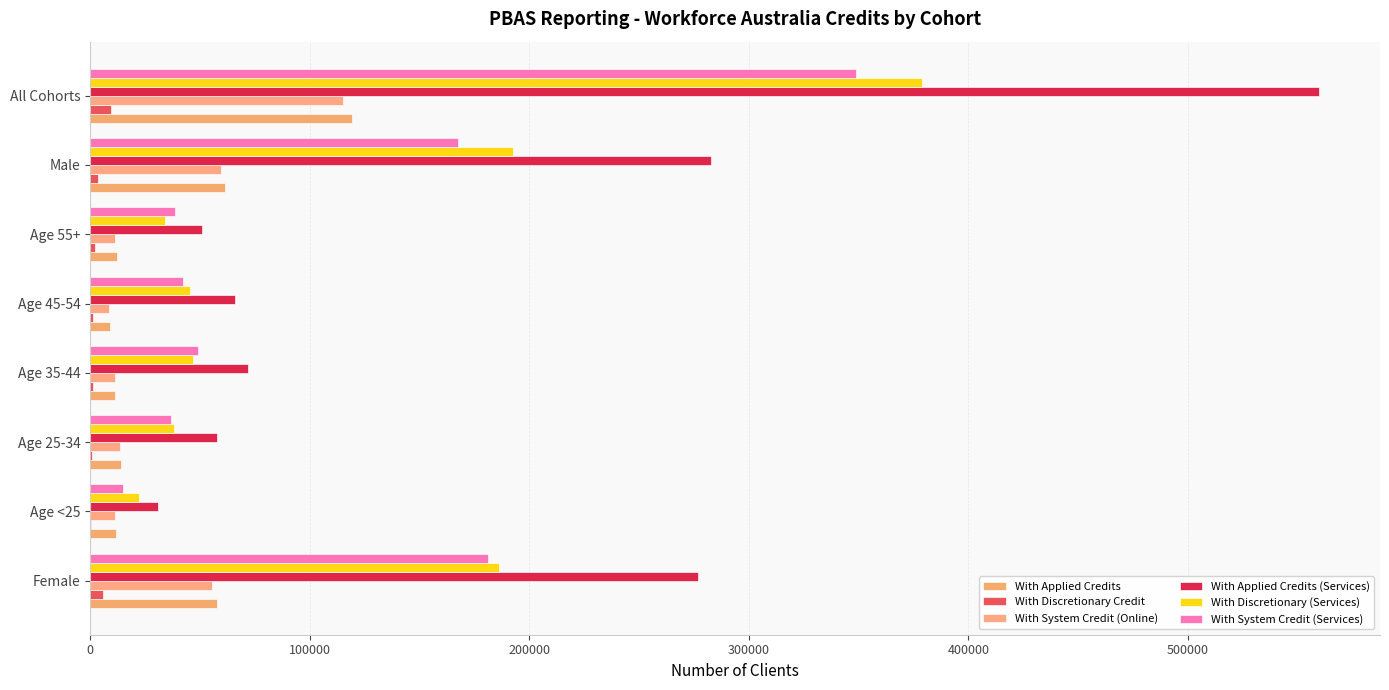

What is the smallest value displayed?

510